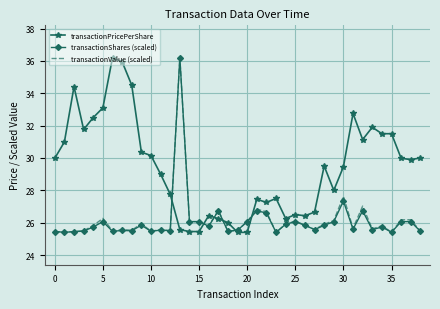

What is the greatest value displayed?

36.2